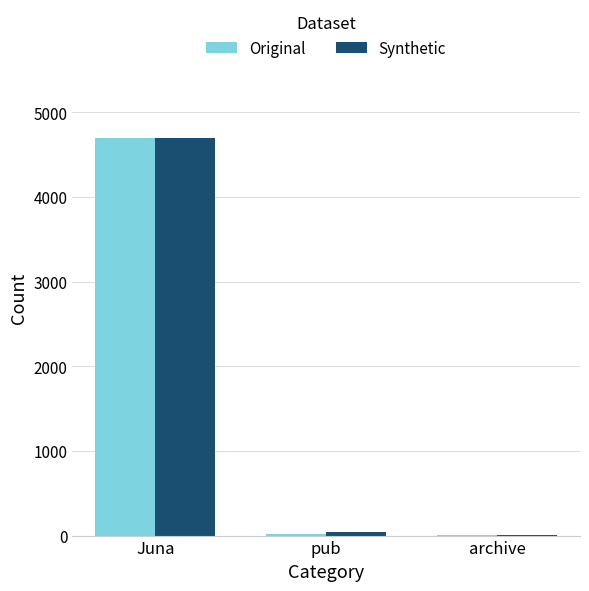

Where does the Original series first go above 20?

Juna